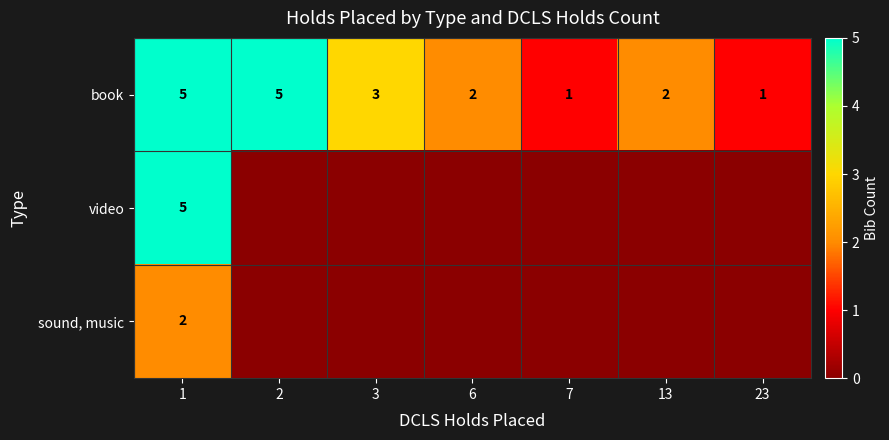

What is the highest value of the book series?

5